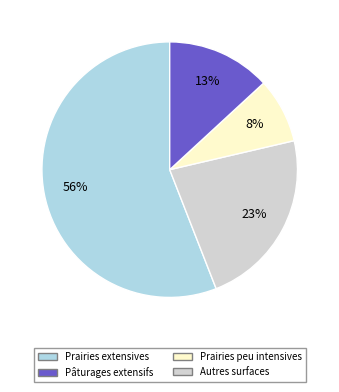

How many segments does this pie chart have?

4